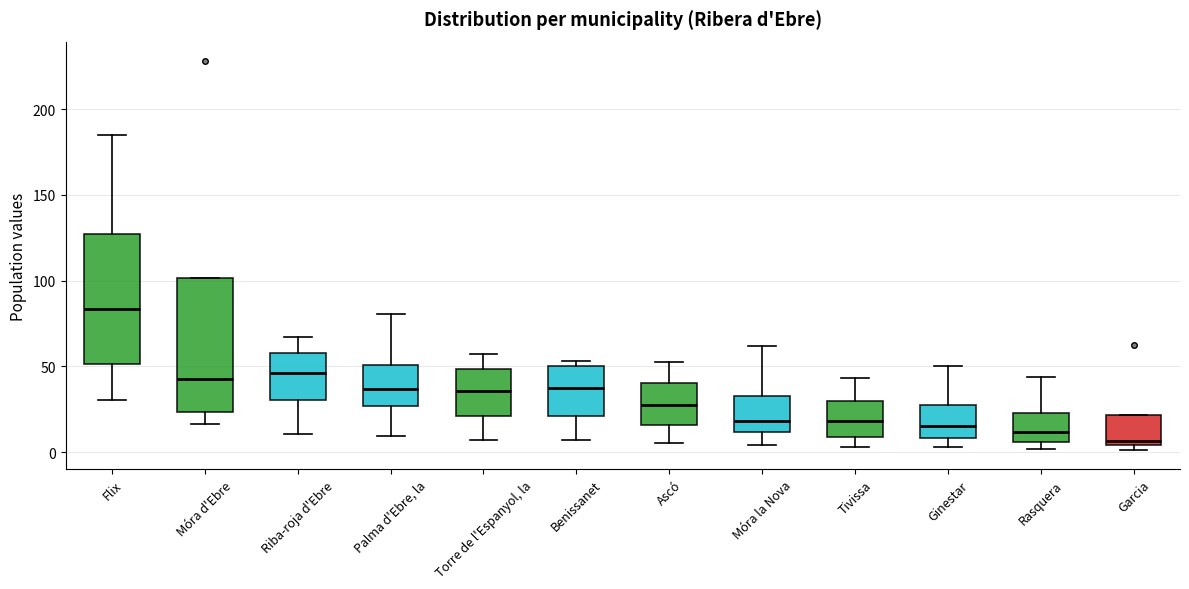

Reading left to right, read every box against the y-axis: the position of its median line, the range the box covers, and the ends of its whiskers. The values are not printed on the chart, so give them approximately, as read against the axis.

Flix: median 85, box 50 to 125, whiskers 30 to 185
Móra d'Ebre: median 40, box 25 to 100, whiskers 15 to 100
Riba-roja d'Ebre: median 45, box 30 to 60, whiskers 10 to 65
Palma d'Ebre, la: median 35, box 25 to 50, whiskers 10 to 80
Torre de l'Espanyol, la: median 35, box 20 to 50, whiskers 5 to 55
Benissanet: median 40, box 20 to 50, whiskers 5 to 55
Ascó: median 30, box 15 to 40, whiskers 5 to 55
Móra la Nova: median 20, box 10 to 30, whiskers 5 to 60
Tivissa: median 20, box 10 to 30, whiskers 5 to 45
Ginestar: median 15, box 10 to 30, whiskers 5 to 50
Rasquera: median 10, box 5 to 25, whiskers 0 to 45
Garcia: median 5 (just above the box's lower edge), box 5 to 20, whiskers 0 to 20